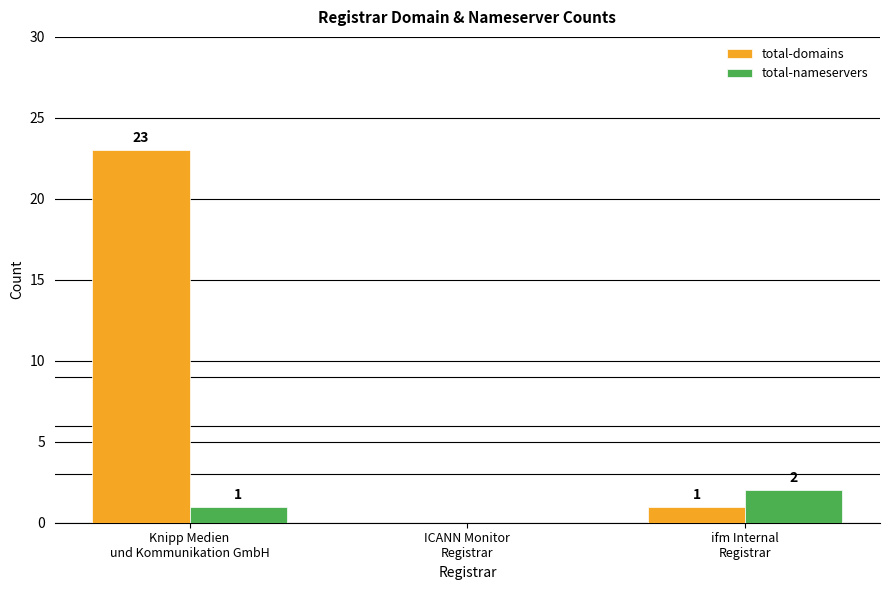

What is the average value of the total-domains series?

8